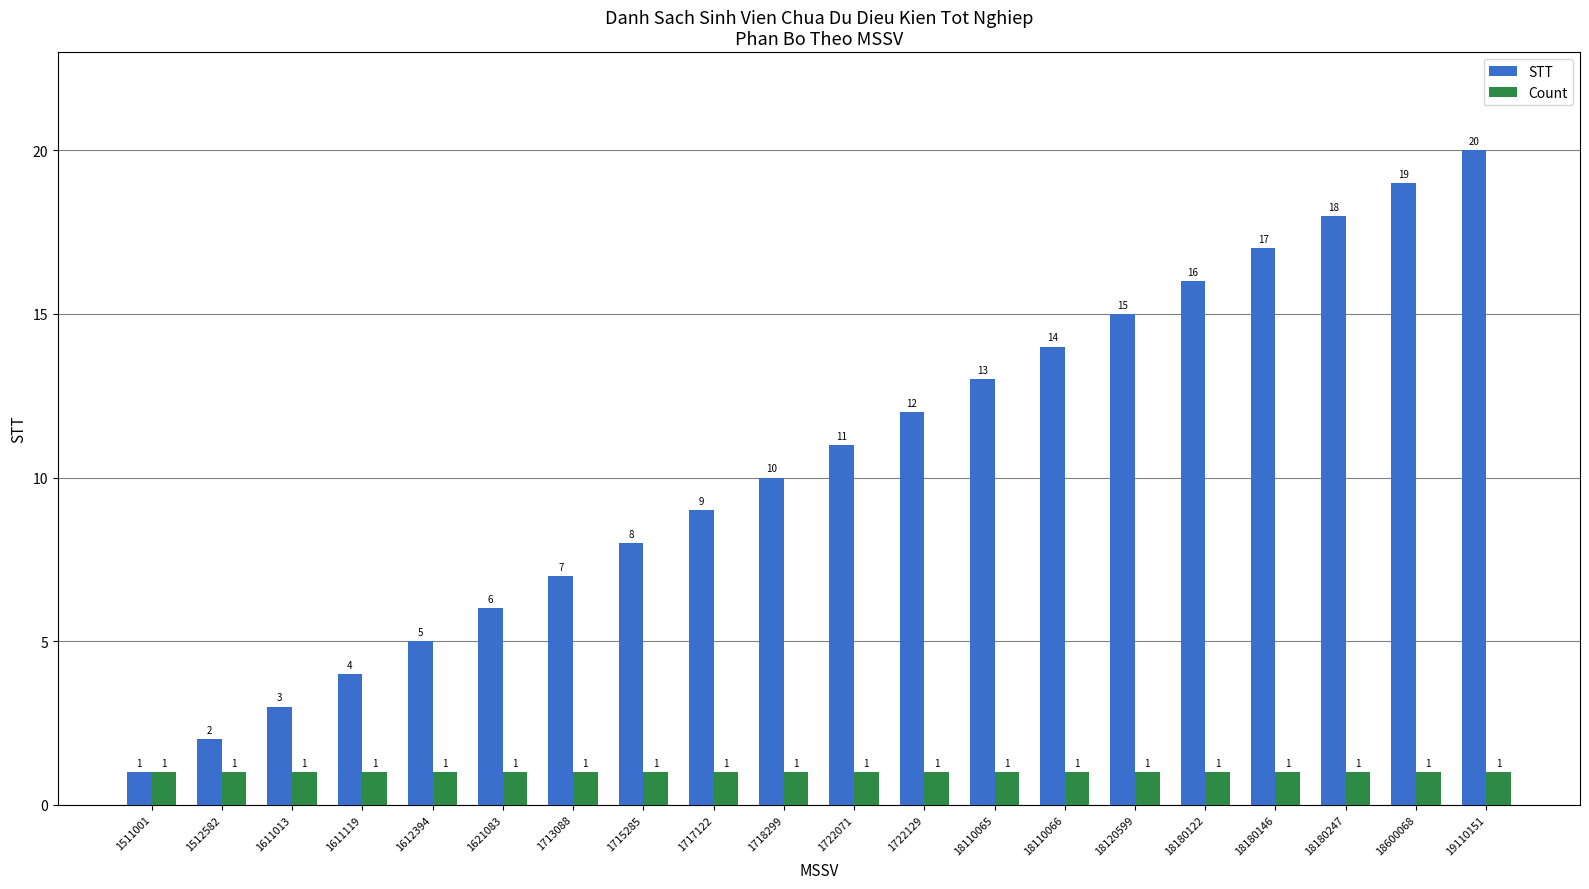

At which category is the sum across all series the highest?

19110151